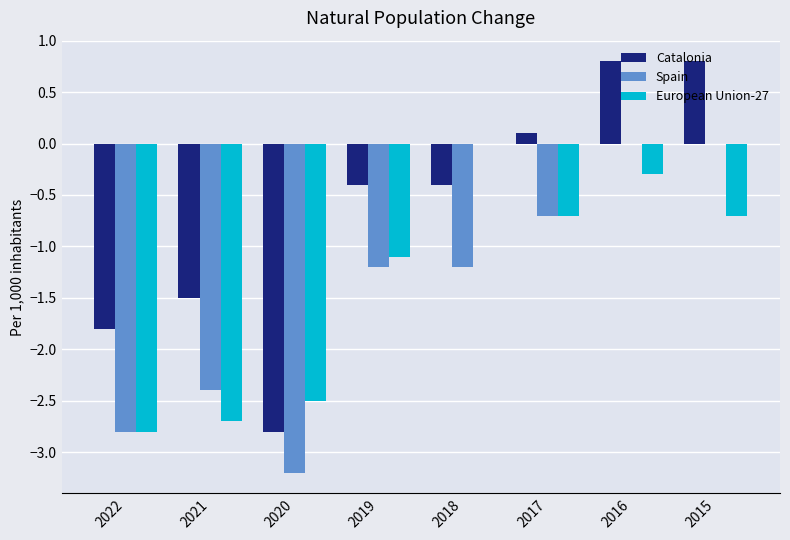

What is the maximum value for Catalonia?

0.8